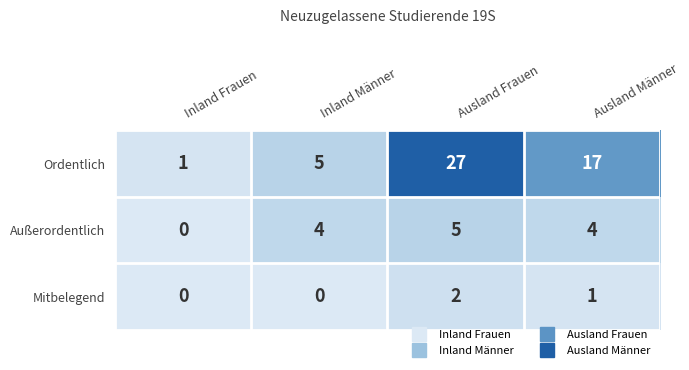

What is the sum of the Außerordentlich values at Ausland Männer and Inland Frauen?

4